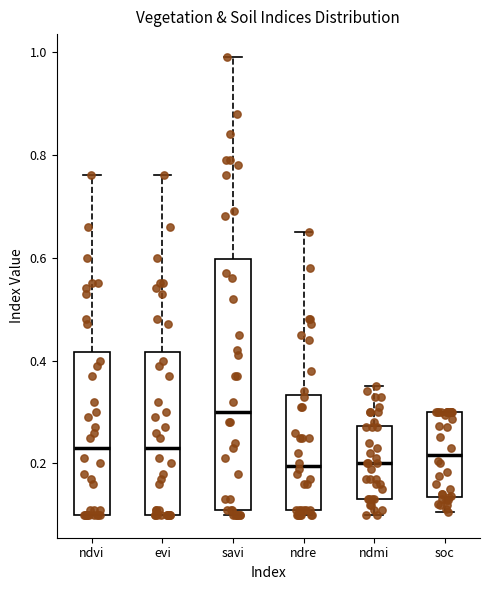

Which box's median line is the highest?

savi